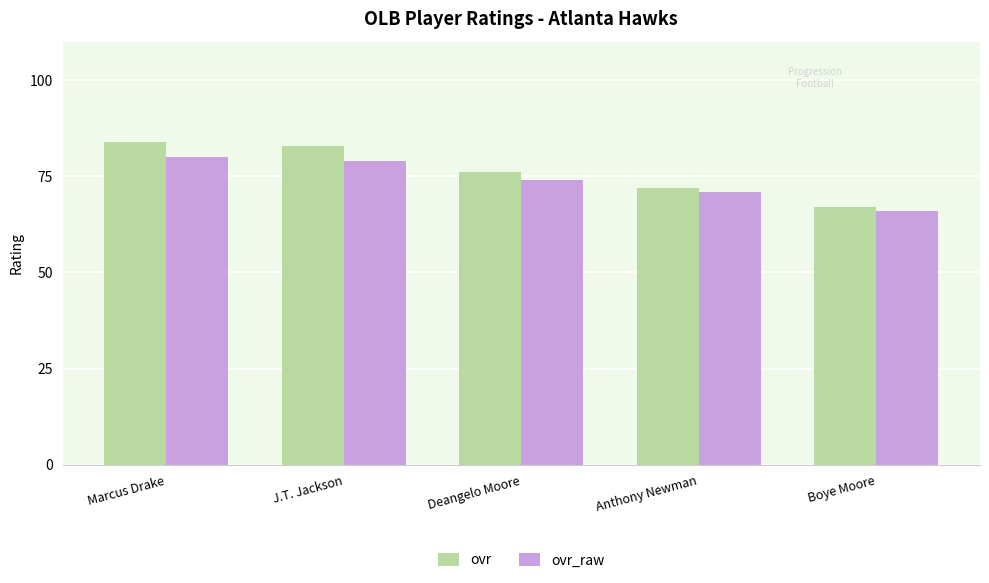

At how many categories does at least one series exceed 66?

5